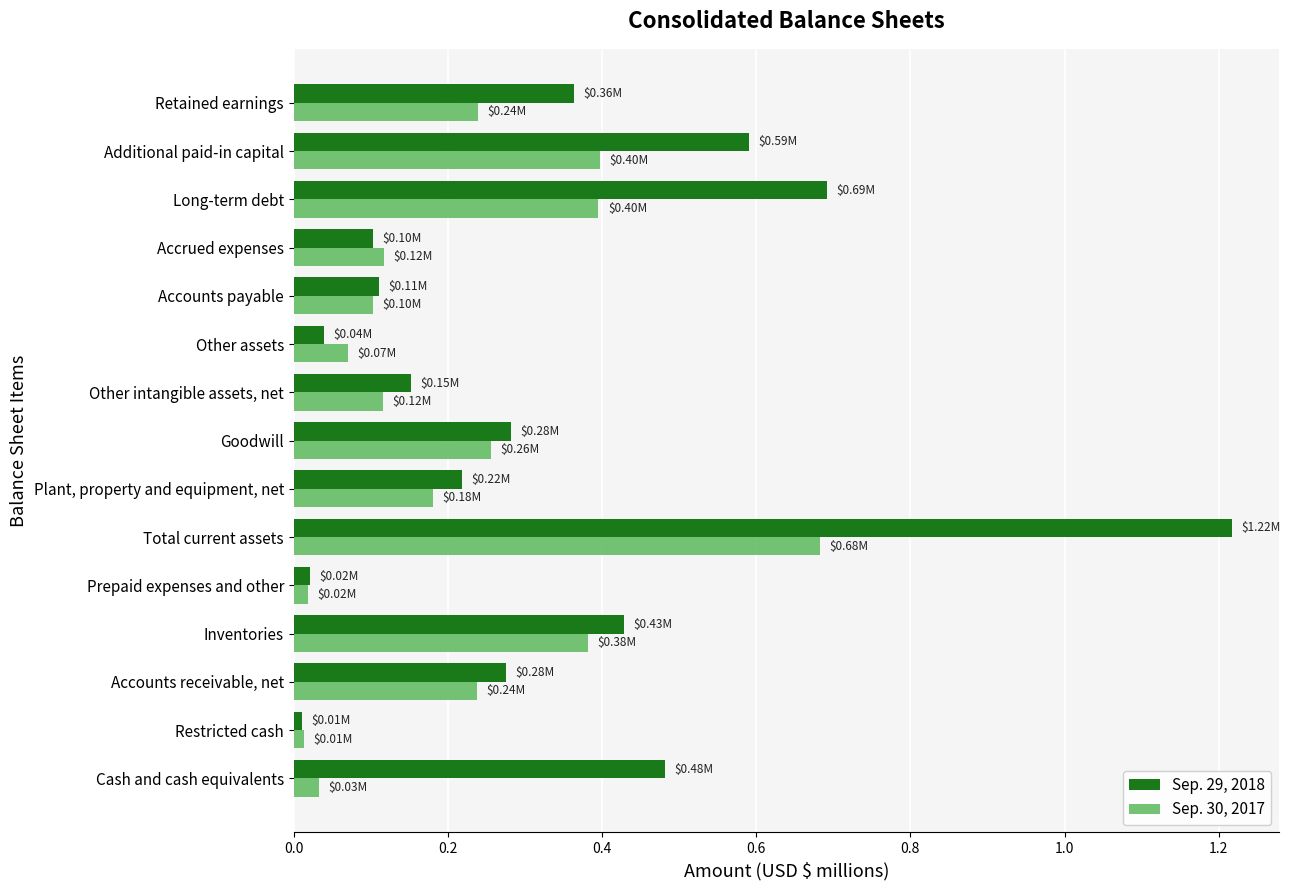

List the labels in order of Sep. 30, 2017 value, smallest first.

Restricted cash, Prepaid expenses and other, Cash and cash equivalents, Other assets, Accounts payable, Other intangible assets, net, Accrued expenses, Plant, property and equipment, net, Accounts receivable, net, Retained earnings, Goodwill, Inventories, Long-term debt, Additional paid-in capital, Total current assets